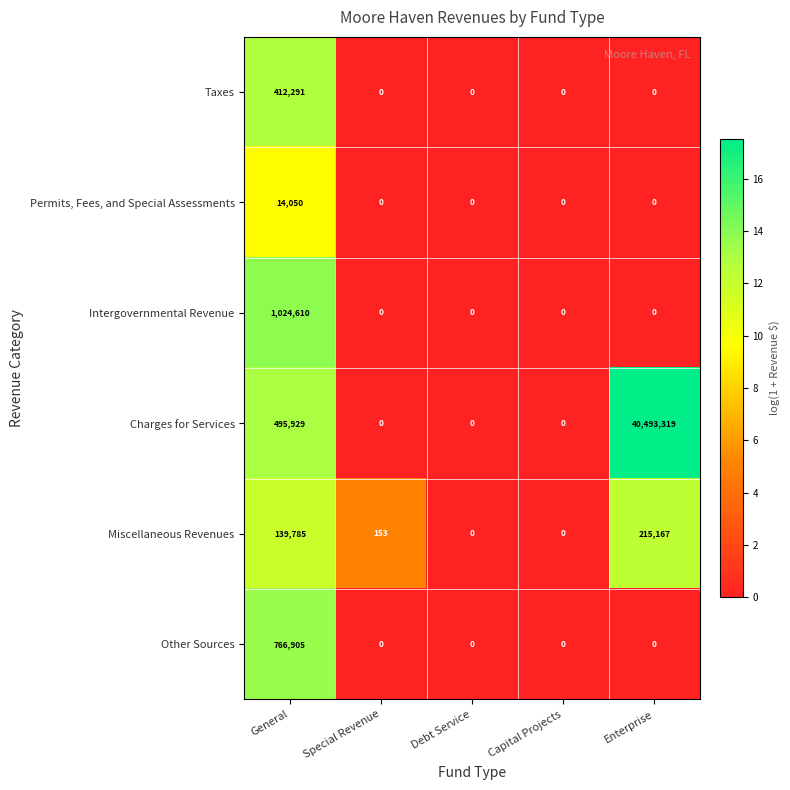

Reading left to right, list all the values displayed in this chart.

Taxes: 412291	0	0	0	0
Permits, Fees, and Special Assessments: 14050	0	0	0	0
Intergovernmental Revenue: 1024610	0	0	0	0
Charges for Services: 495929	0	0	0	40493319
Miscellaneous Revenues: 139785	153	0	0	215167
Other Sources: 766905	0	0	0	0